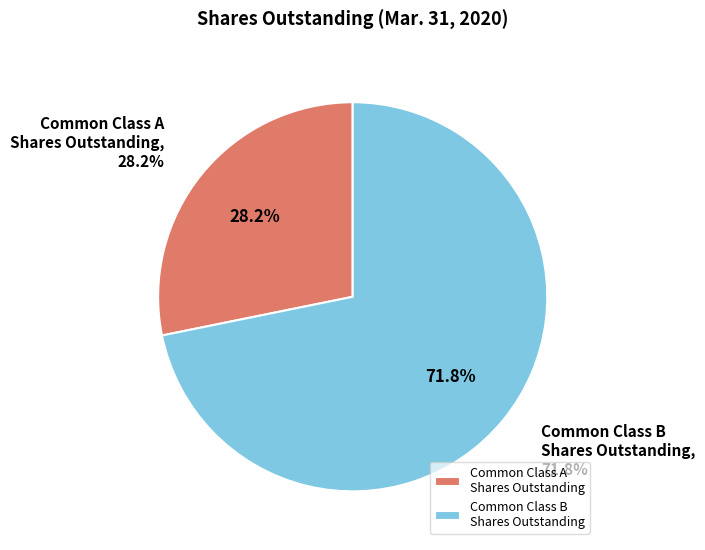

Rank the categories by value from lowest to highest.

Common Class A
Shares Outstanding, Common Class B
Shares Outstanding